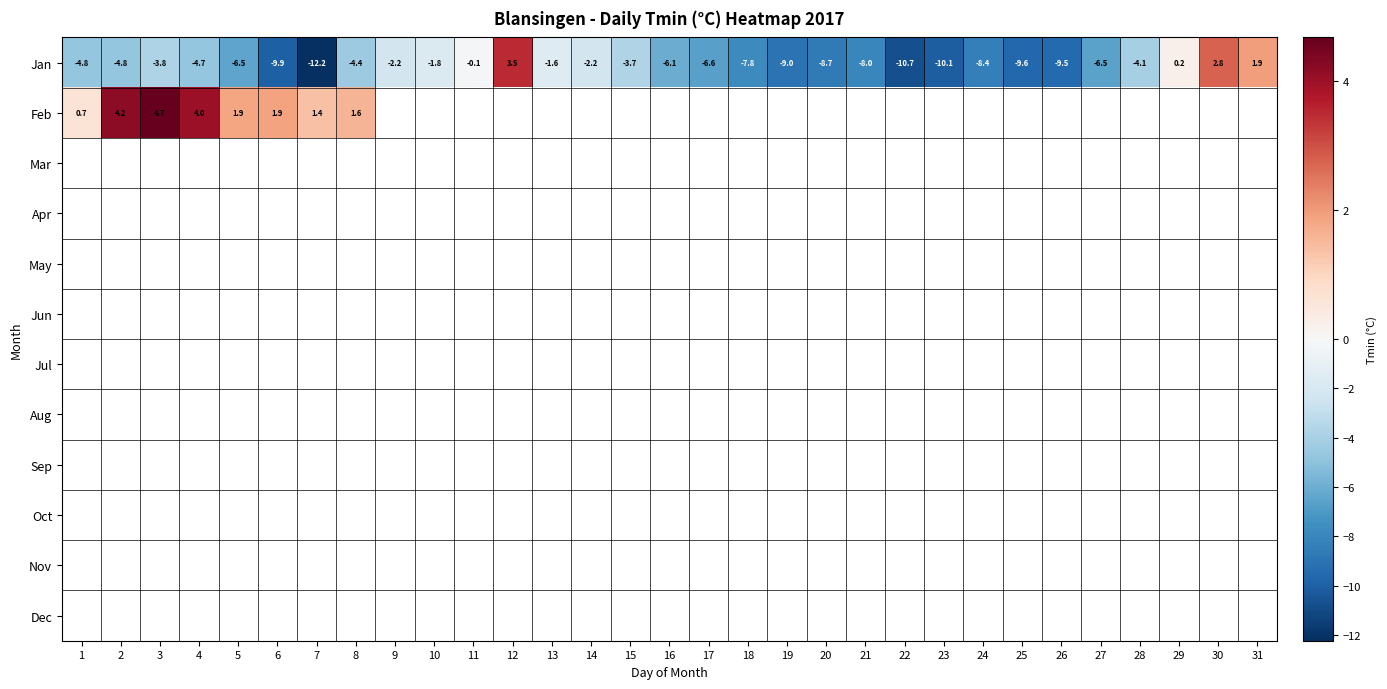

Which label corresponds to the smallest value in the chart?

7